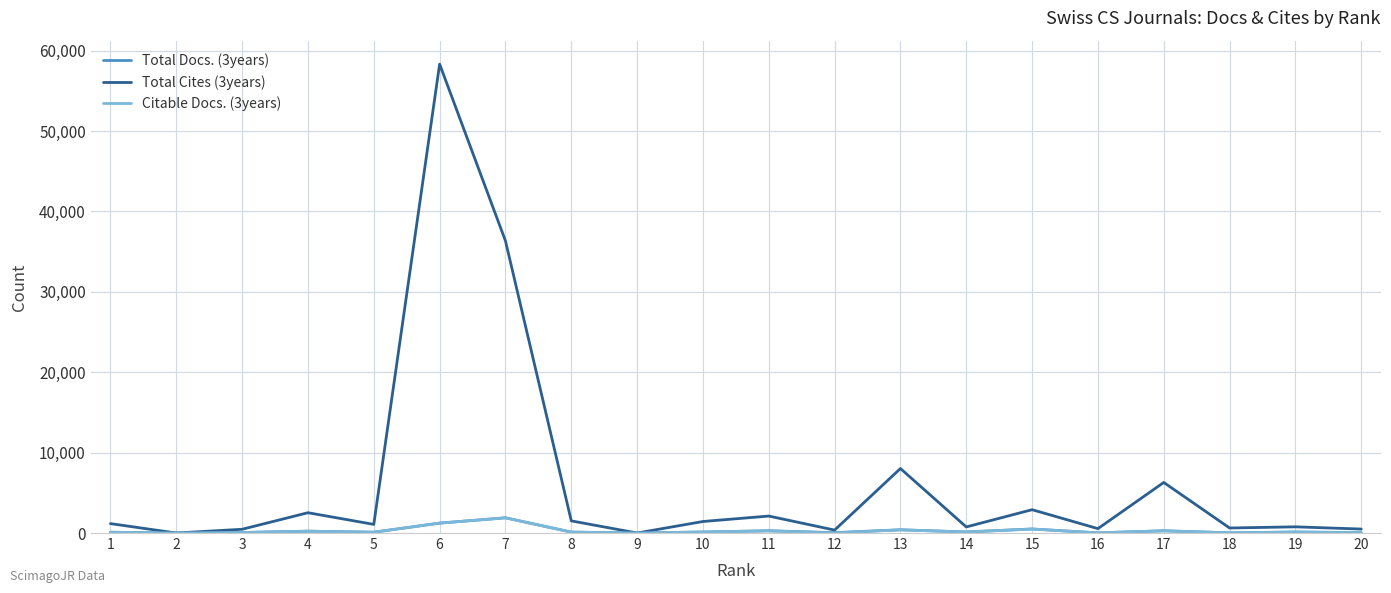

What is the maximum value for Total Cites (3years)?

58331